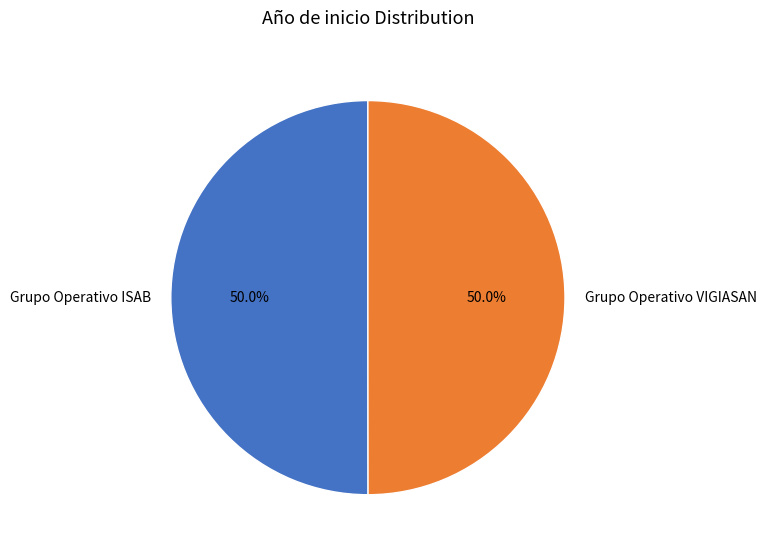

What is the total percentage of Grupo Operativo VIGIASAN and Grupo Operativo ISAB?

100.0%